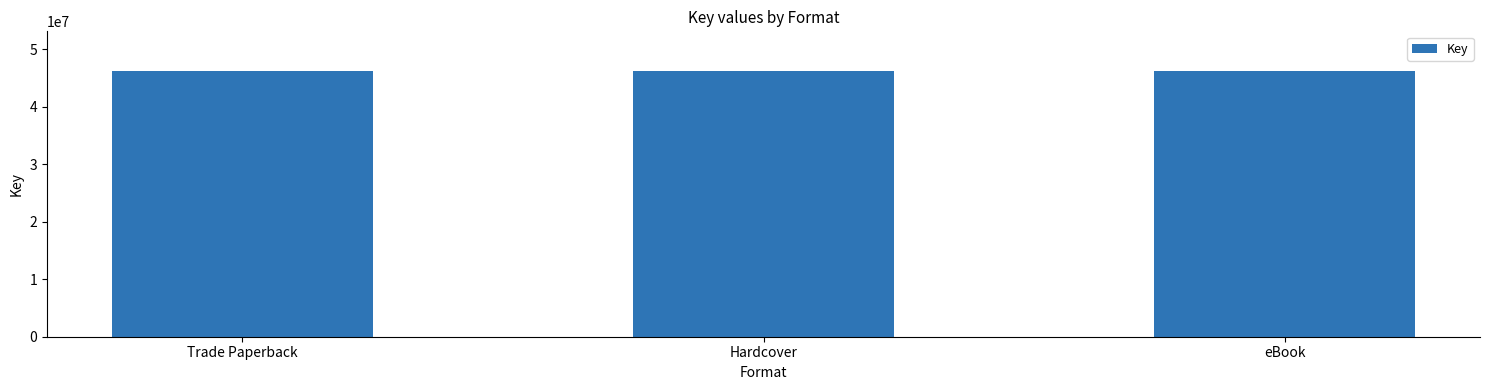

Are the bars horizontal?

No